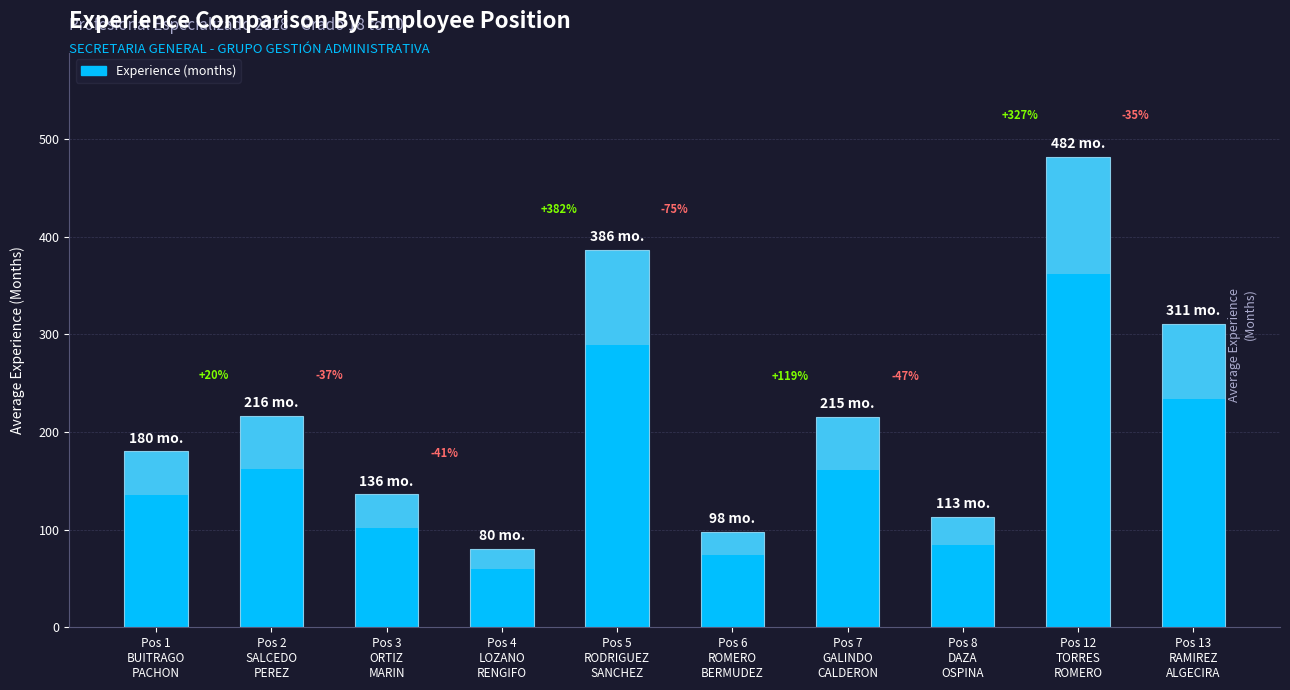

At which category does the chart reach its minimum across all series?

Pos 4
LOZANO
RENGIFO